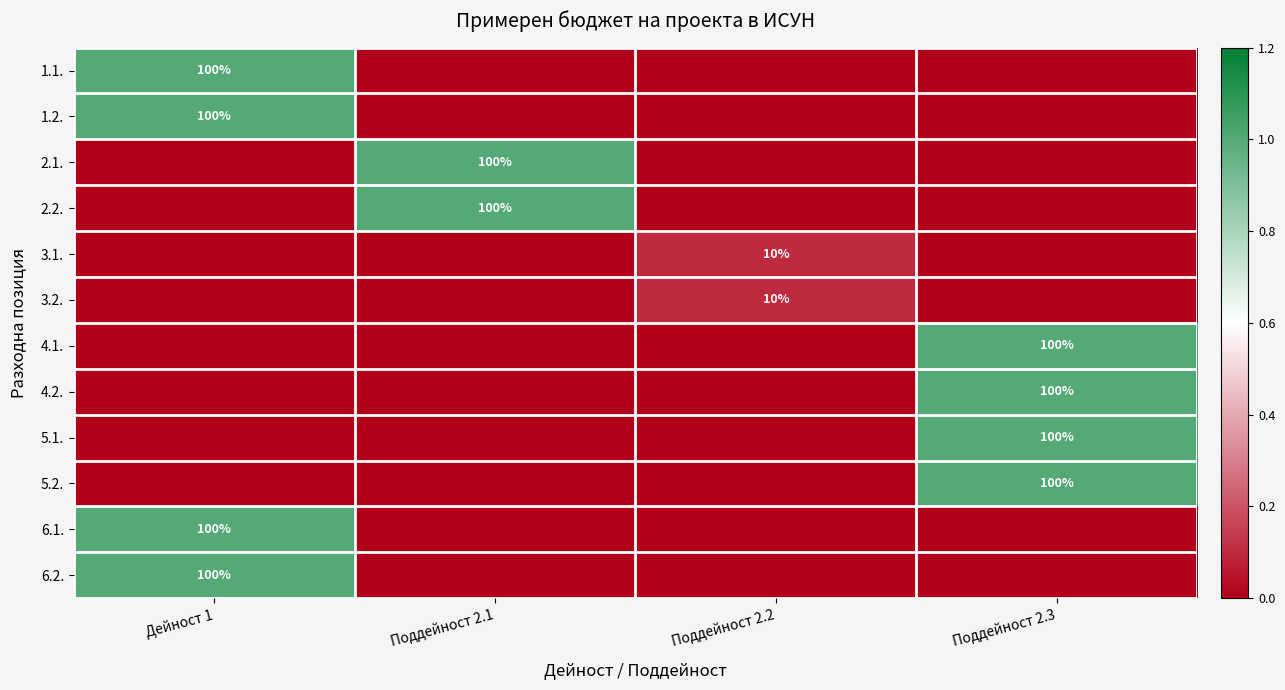

What is the average value of the 6.2. series?

0.2